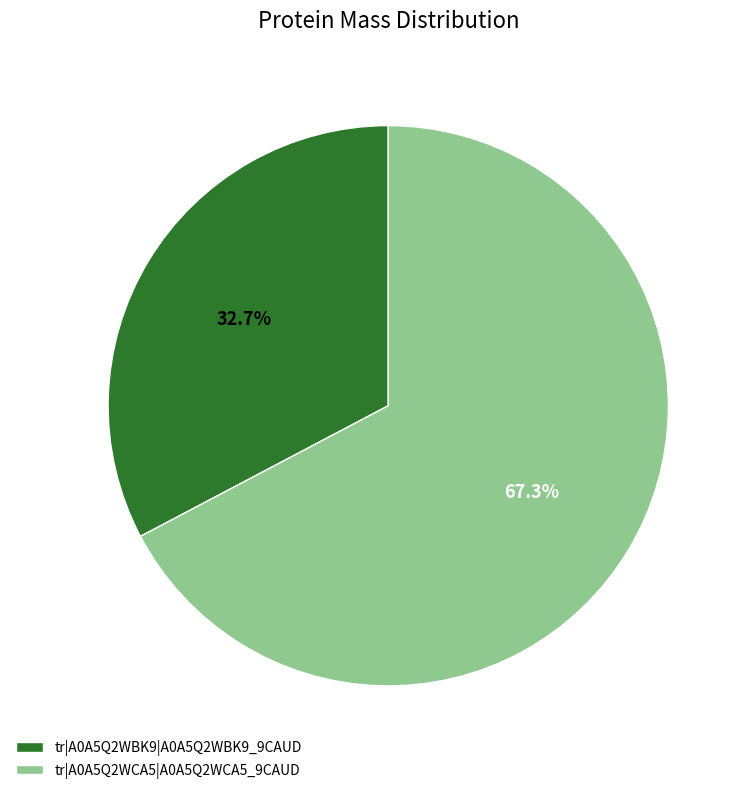

Rank the categories by value from highest to lowest.

tr|A0A5Q2WCA5|A0A5Q2WCA5_9CAUD, tr|A0A5Q2WBK9|A0A5Q2WBK9_9CAUD